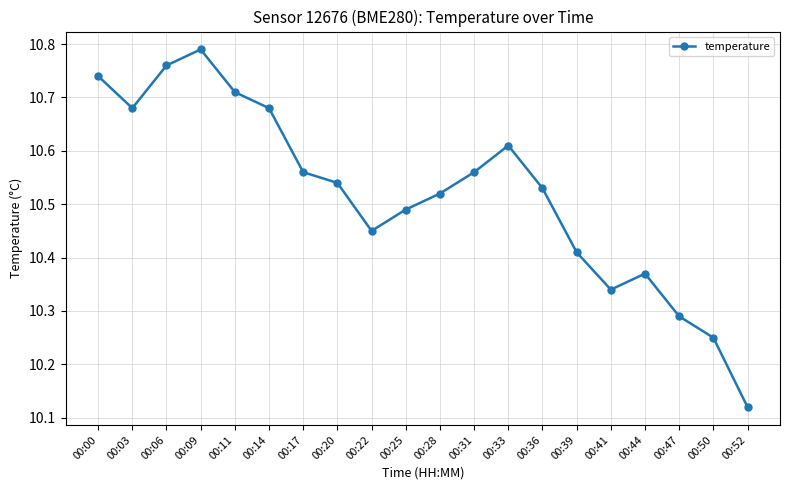

The value at 00:33 is 18.8. True or false?

False